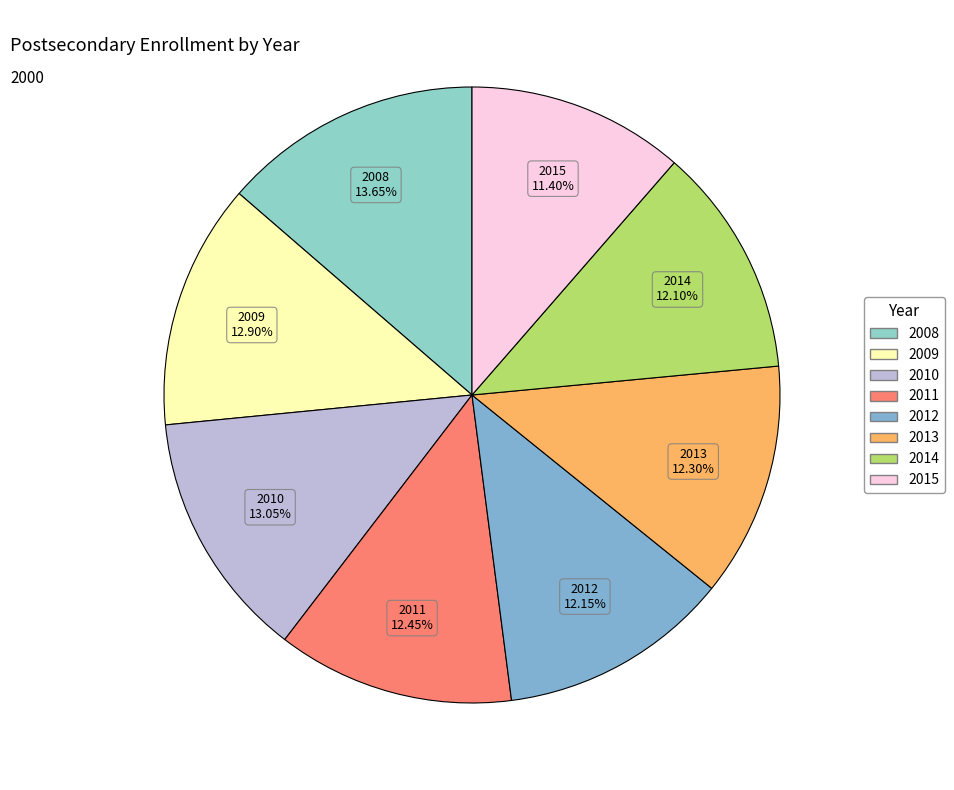

To the nearest percent, what is the difference between the largest and smallest slice percentages?

2%